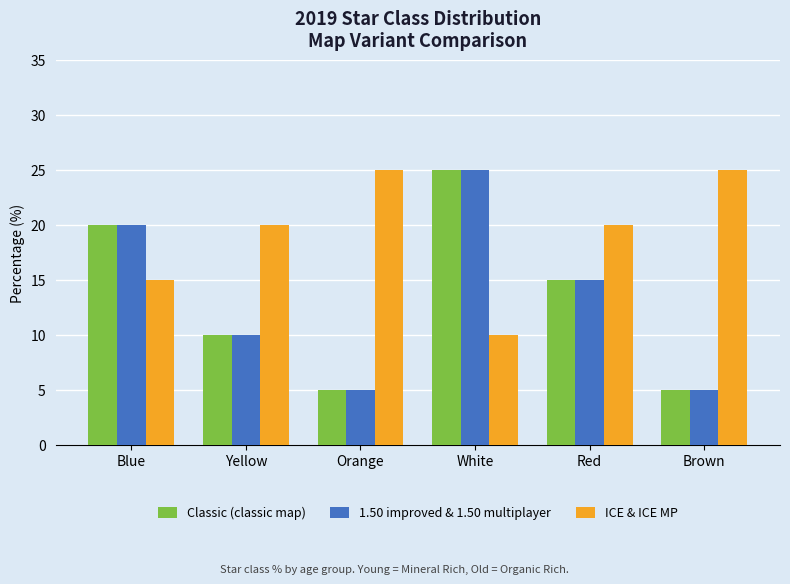

Reading right to left, list all the values displayed in this chart.

Classic (classic map): Brown=5	Red=15	White=25	Orange=5	Yellow=10	Blue=20
1.50 improved & 1.50 multiplayer: Brown=5	Red=15	White=25	Orange=5	Yellow=10	Blue=20
ICE & ICE MP: Brown=25	Red=20	White=10	Orange=25	Yellow=20	Blue=15